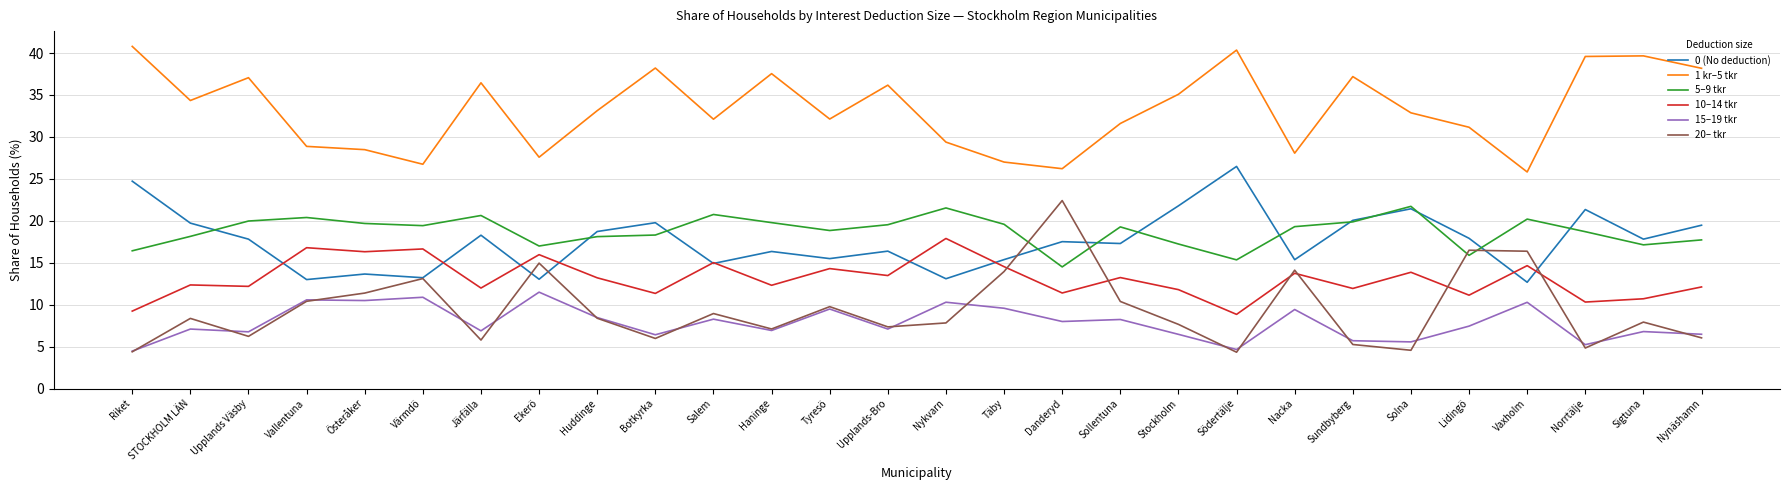

At which label does 20– tkr first exceed 8?

STOCKHOLM LÄN